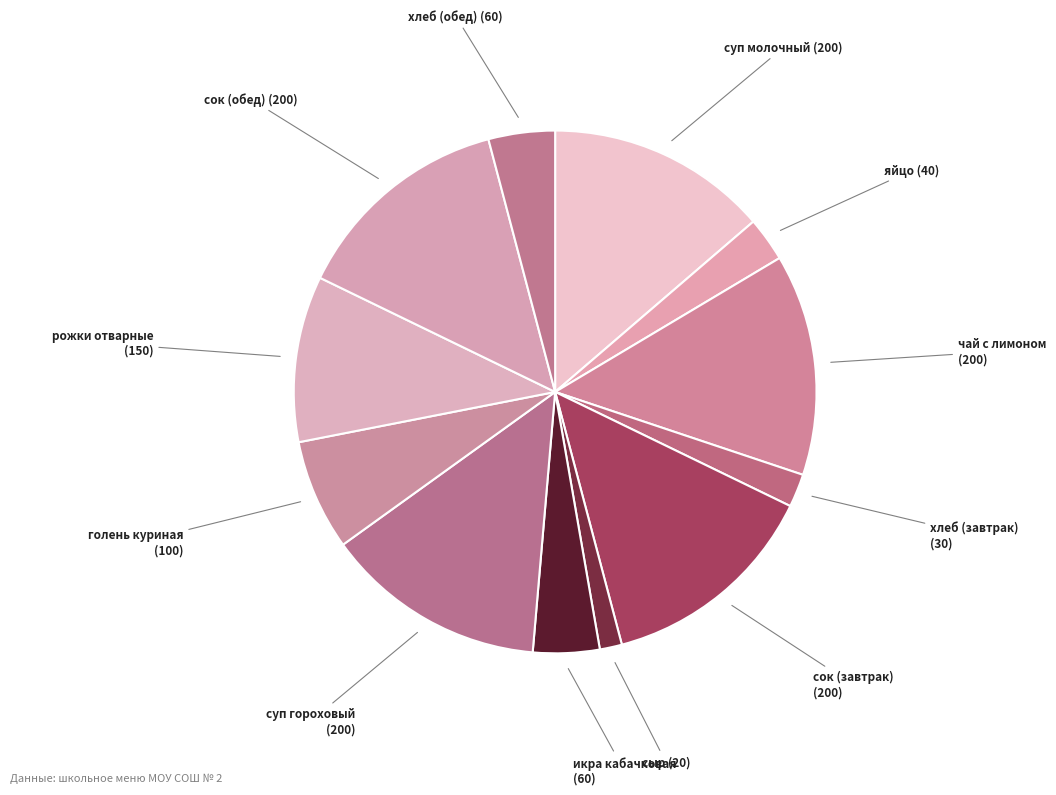

Count the number of slices in the pie.

12